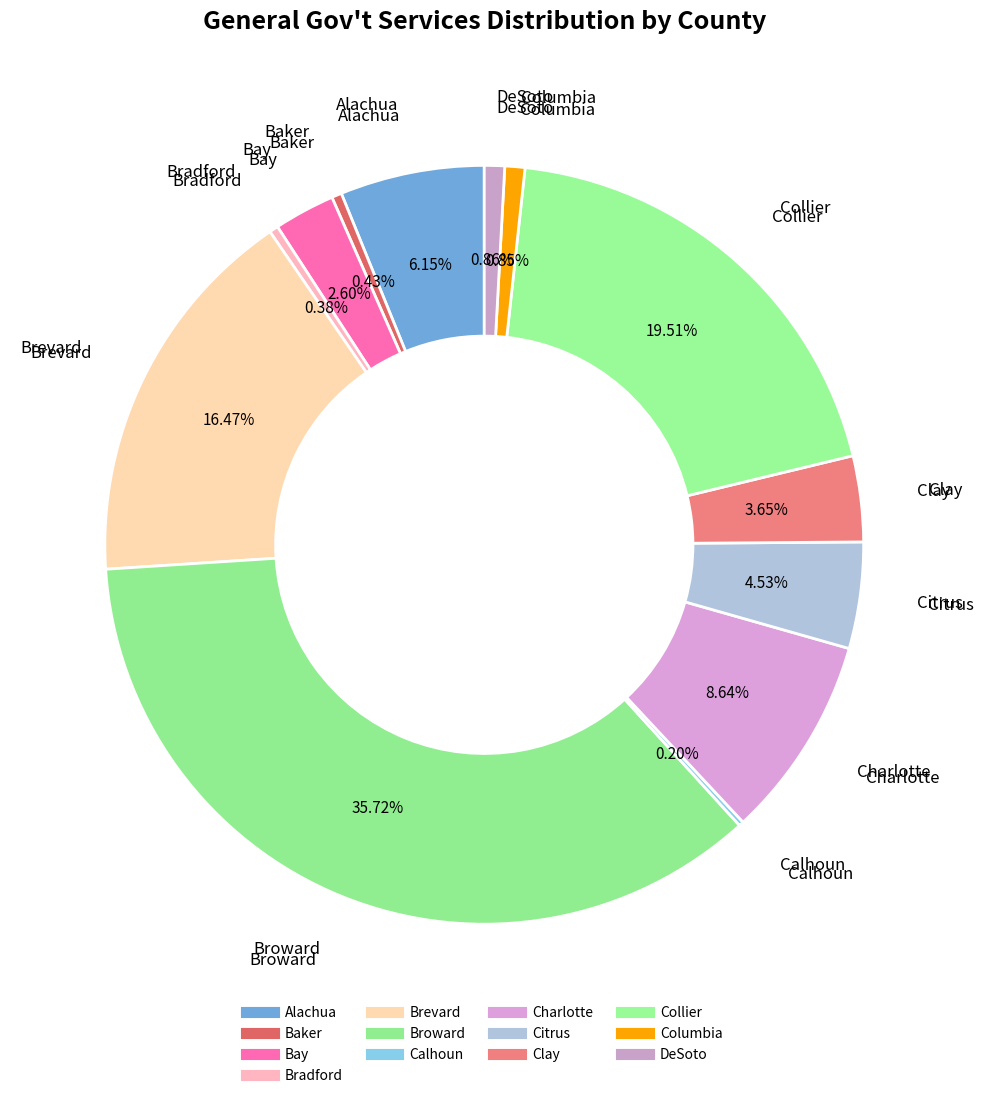

What is the change in value from Alachua to Brevard?

+107160642